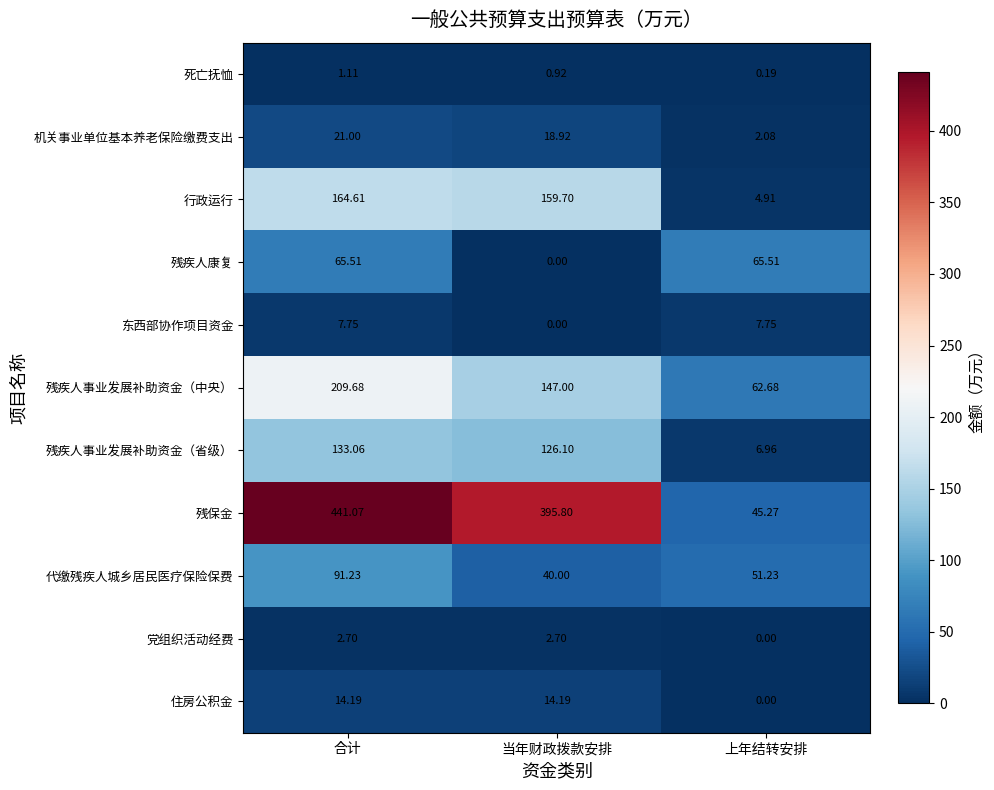

Which series has the largest total across all categories?

残保金